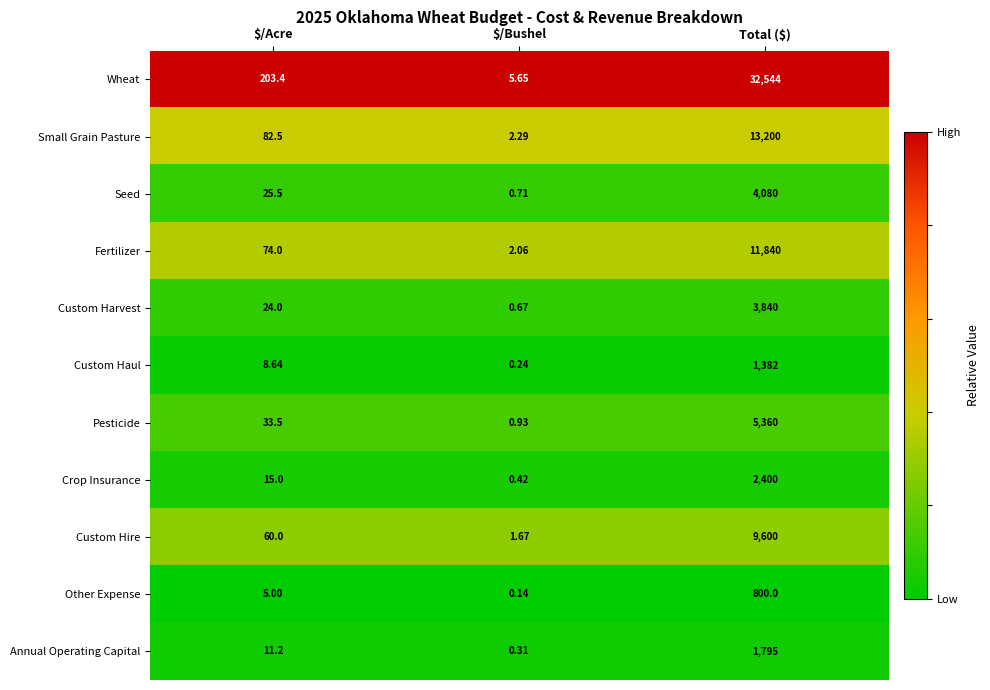

Which label corresponds to the largest value in the chart?

Total ($)